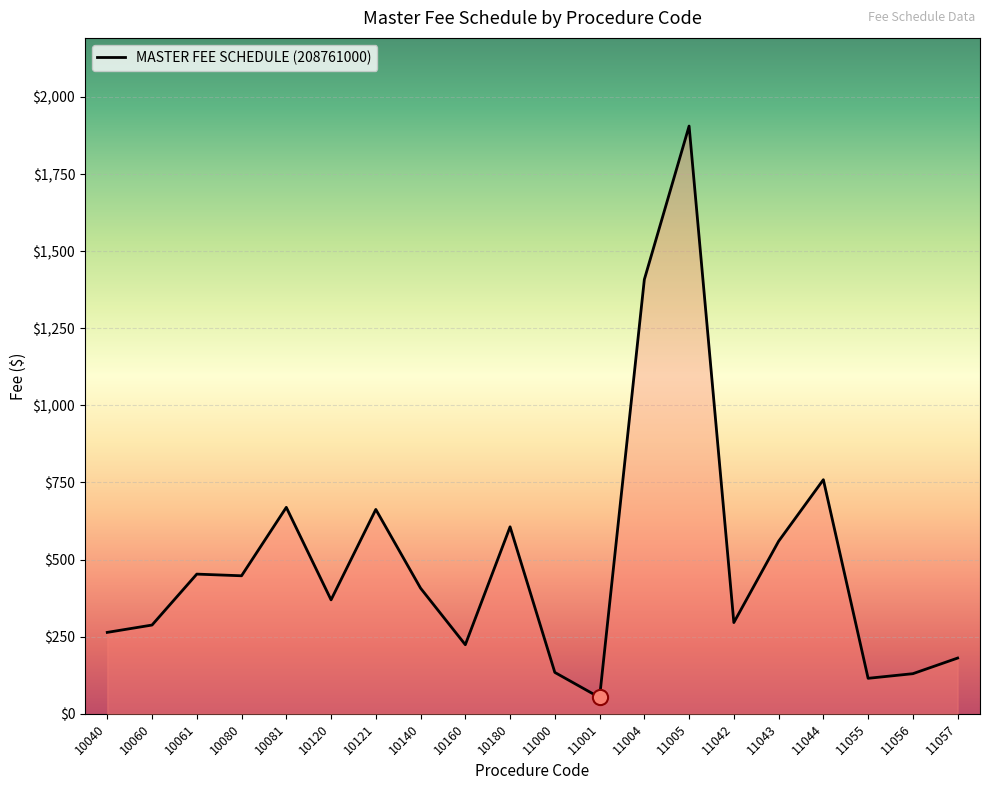

Which has a higher value, 11056 or 10121?

10121